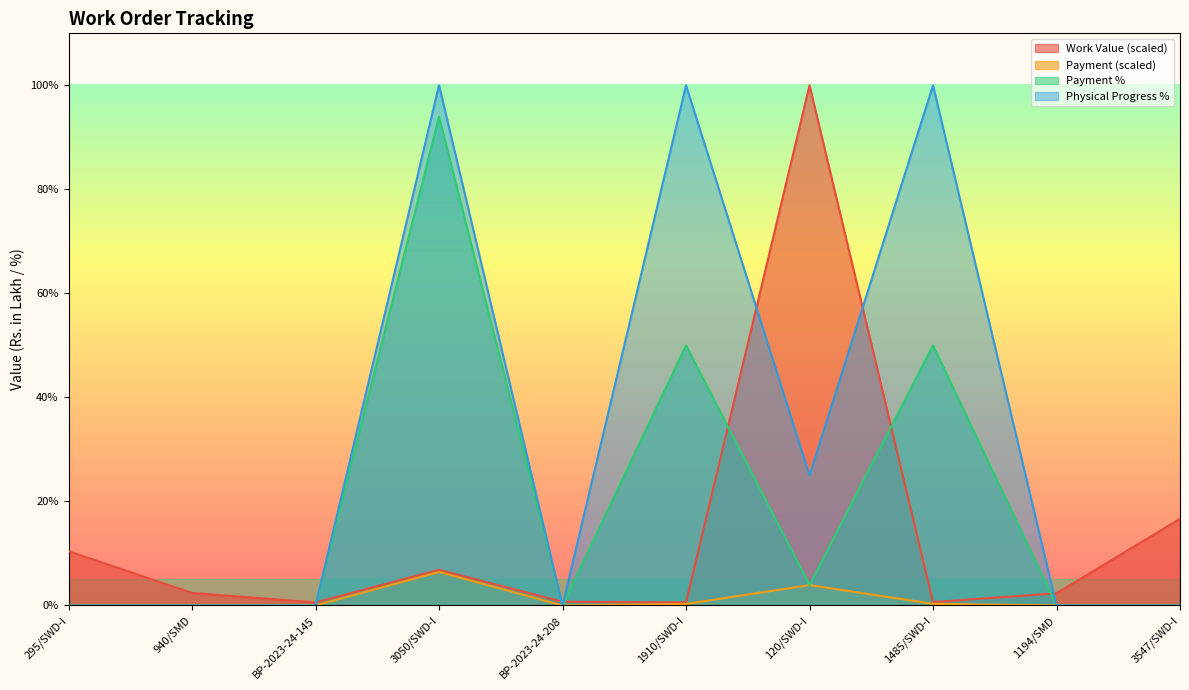

At 1910/SWD-I, list the series in order from smallest to largest.

Payment, Work Value, Payment %, Physical Progress %